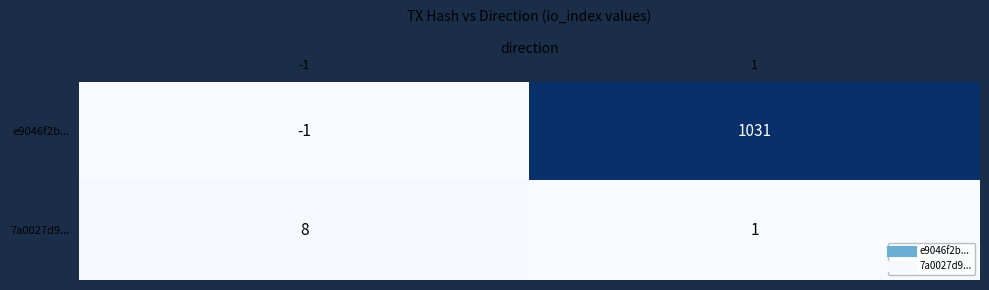

Reading right to left, list all the values displayed in this chart.

e9046f2b...: 1=1031	-1=-1
7a0027d9...: 1=1	-1=8